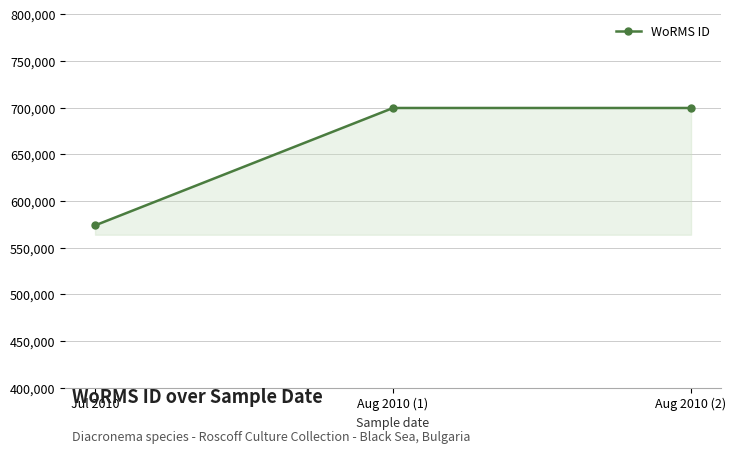

What position from the left is Aug 2010 (2)?

3